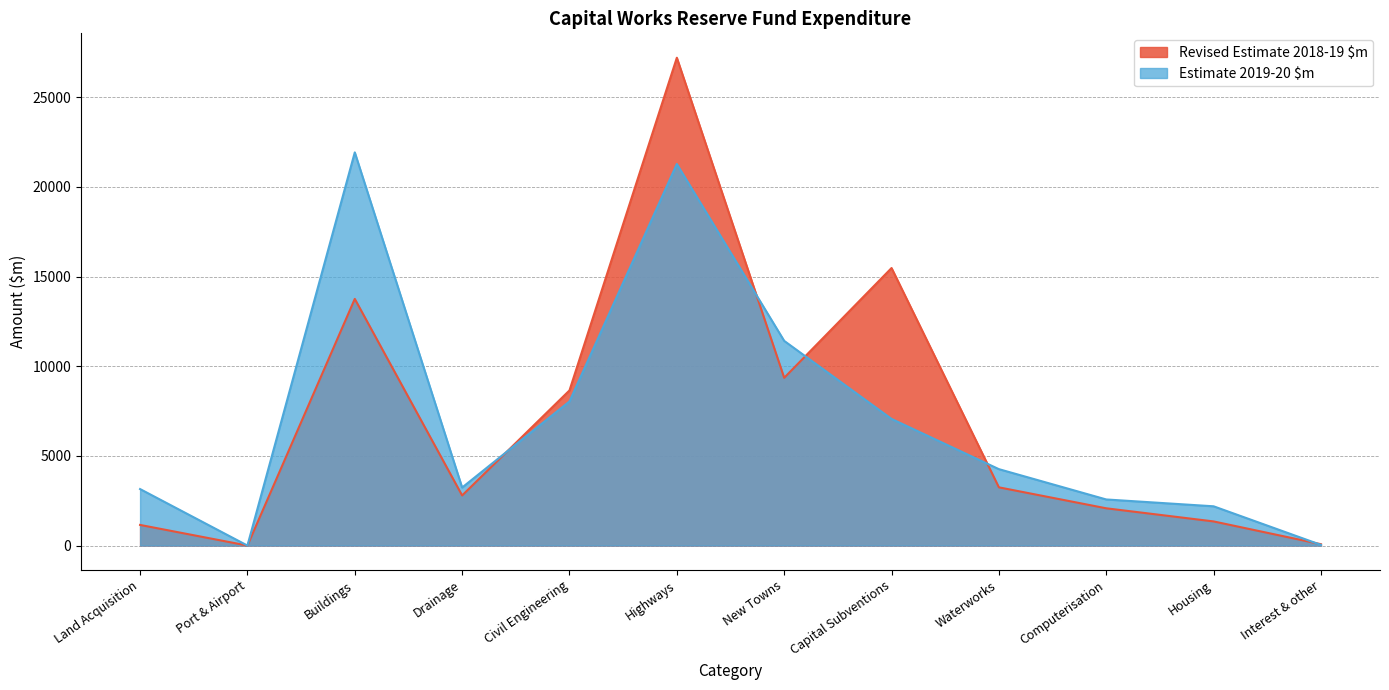

List the series in order of their peak value, lowest first.

Estimate 2019-20 $m, Revised Estimate 2018-19 $m